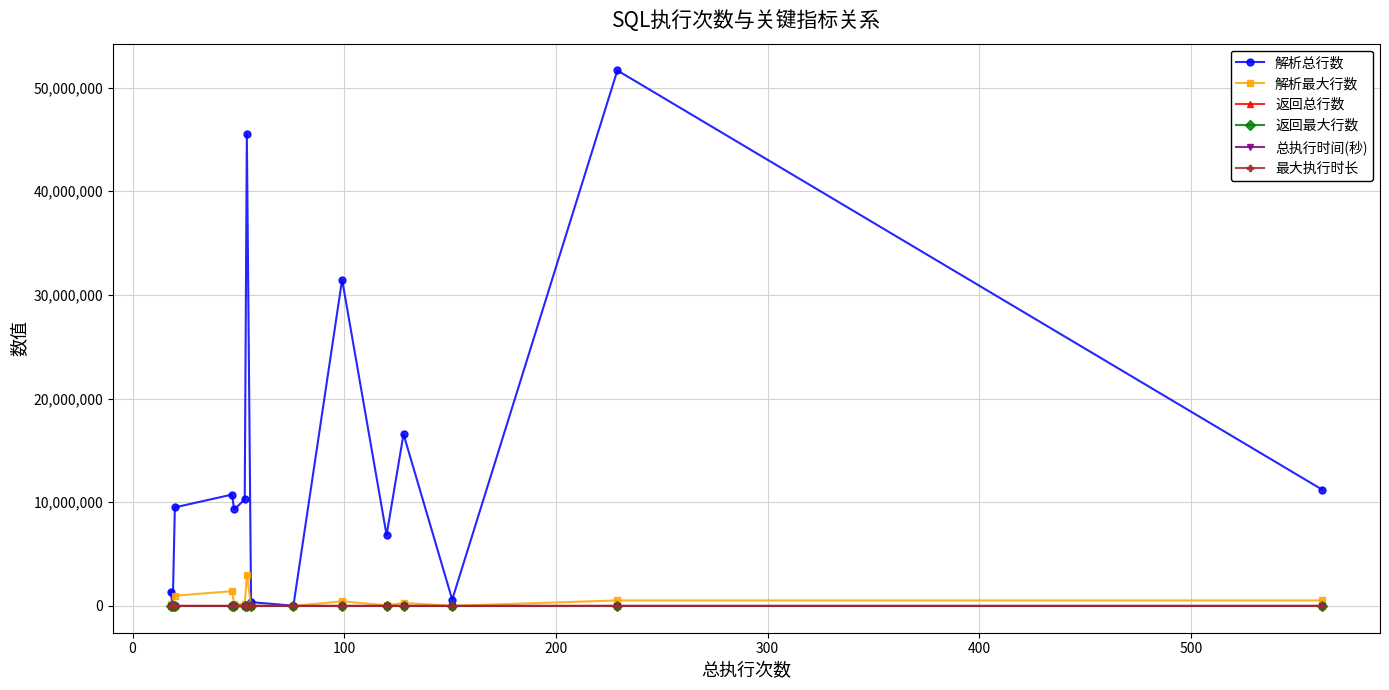

Reading left to right, extract all data points from this chart.

解析总行数: 11205815	51658458	612041	16574559	6837742	31482410	24869	368007	45489664	10273429	9304063	10743516	9508692	29373	1366129
解析最大行数: 530333	532623	9878	286421	62384	444368	906	12771	3013552	193916	193916	1423959	984826	2606	153586
返回总行数: 562	229	151	128	0	99	76	149	54	8	0	47	6	19	16
返回最大行数: 1	1	1	1	0	1	1	7	1	1	0	1	1	1	2
总执行时间(秒): 983	675	254	588	807	208	114	88	95	253	183	429	76	27	37
最大执行时长: 10	15	6	18	15	5	2	3	3	13	9	27	8	2	4